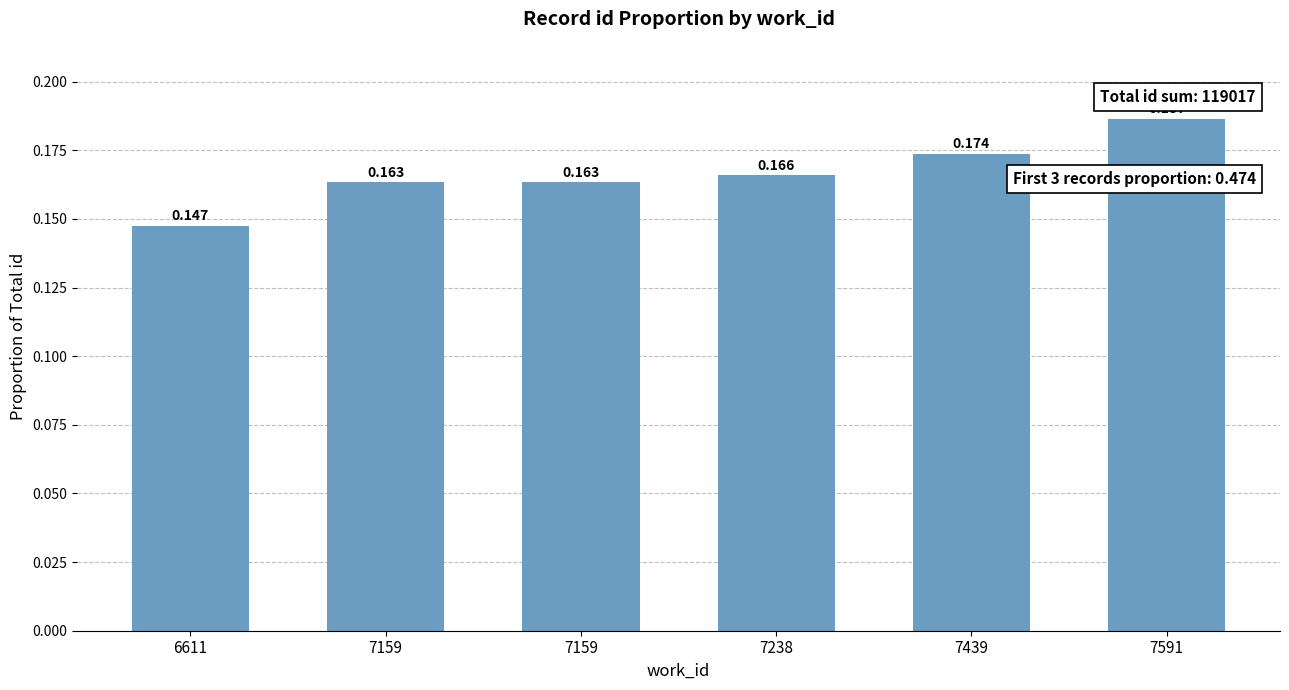

How many categories are shown in the chart?

6